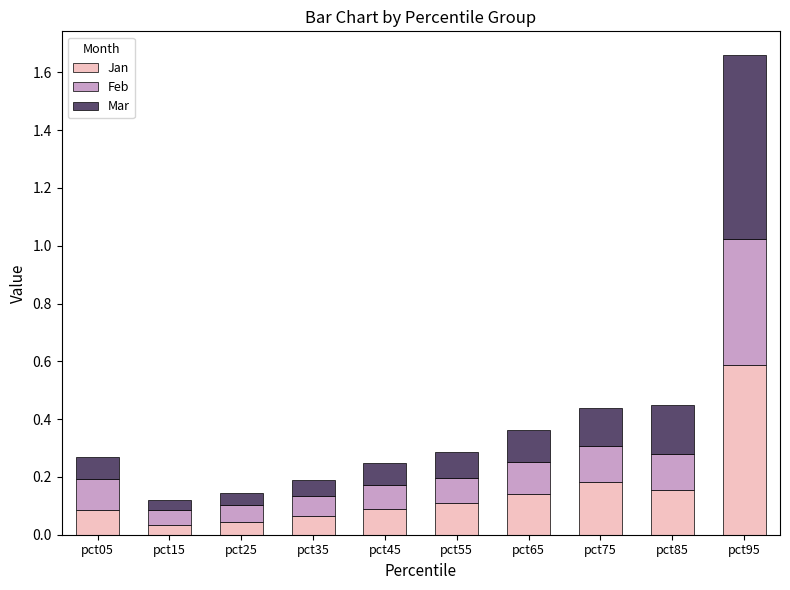

The Jan series shows 0.9 at pct95. True or false?

False